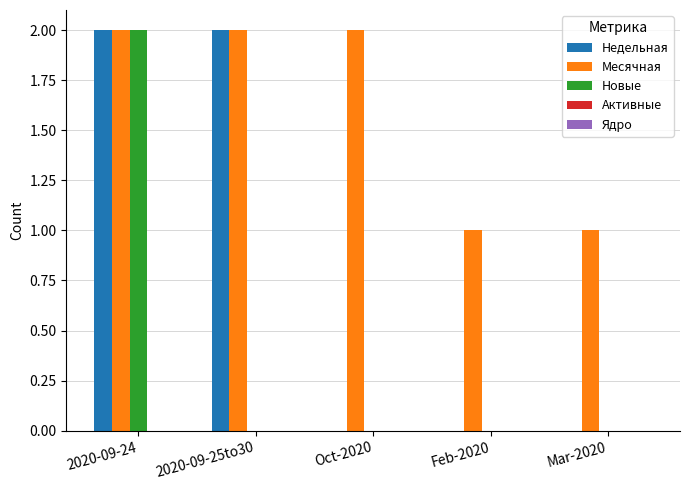

Count the Недельная values in the range 0 to 2.

5